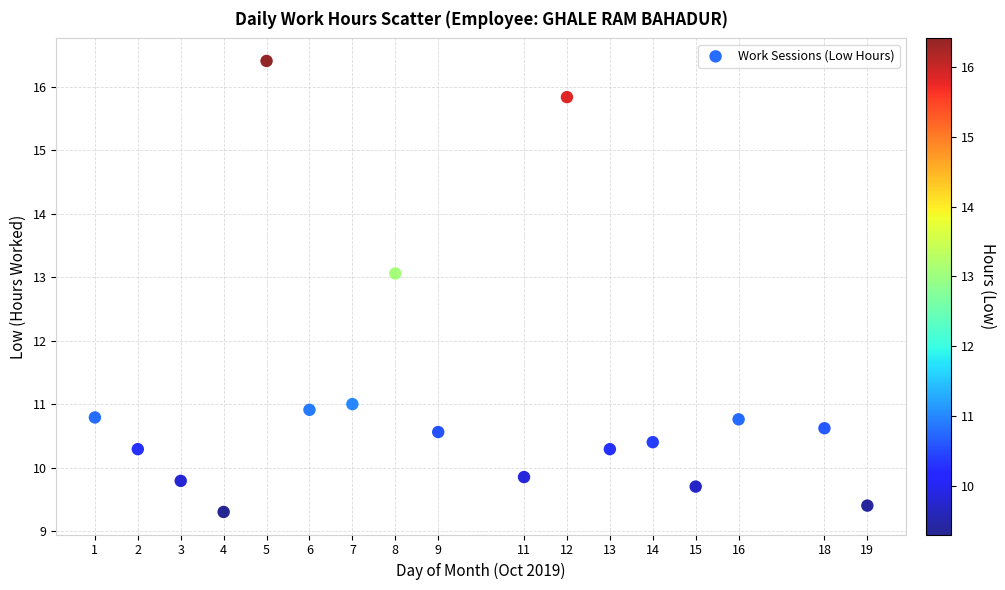

What is the range of Y values (max minus min)?

7.1